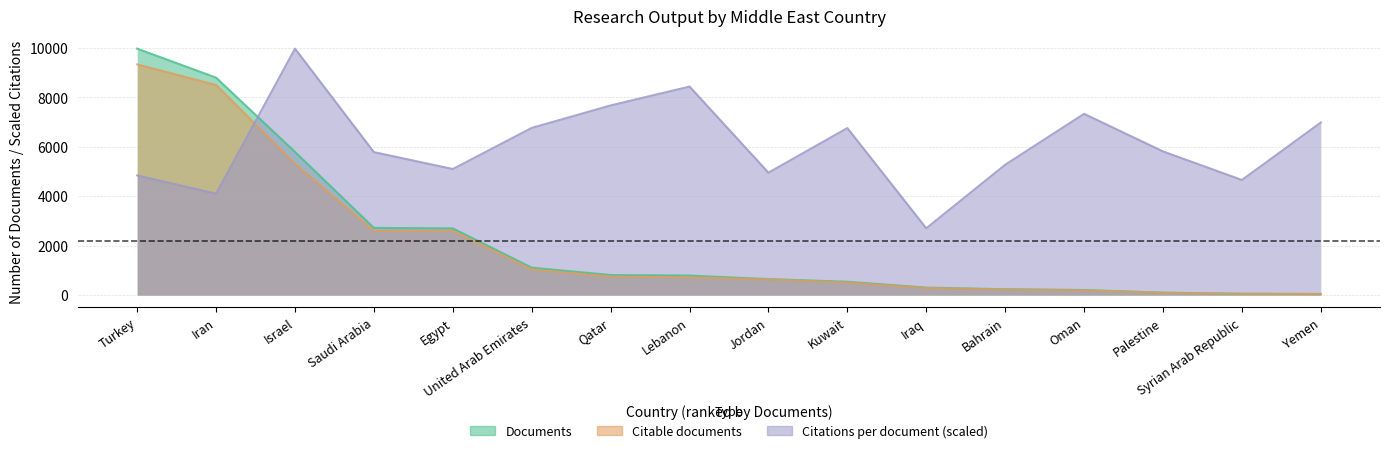

How many categories are shown in the chart?

16